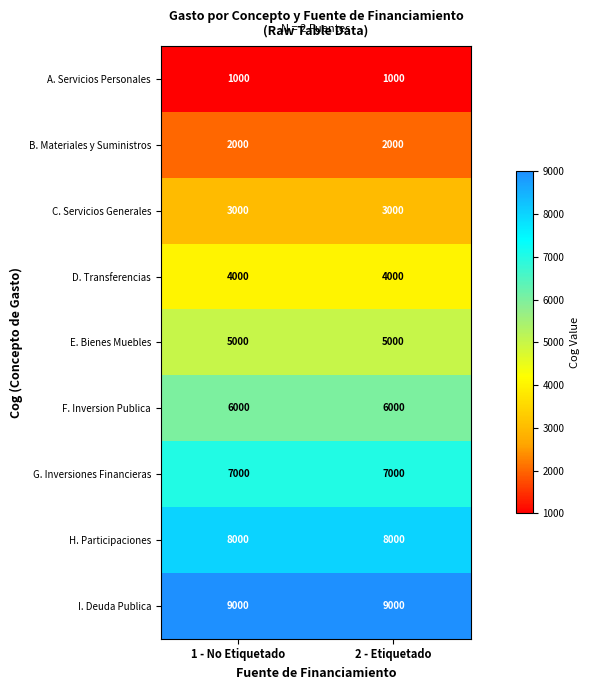

What is the lowest value of the B. Materiales y Suministros series?

2000